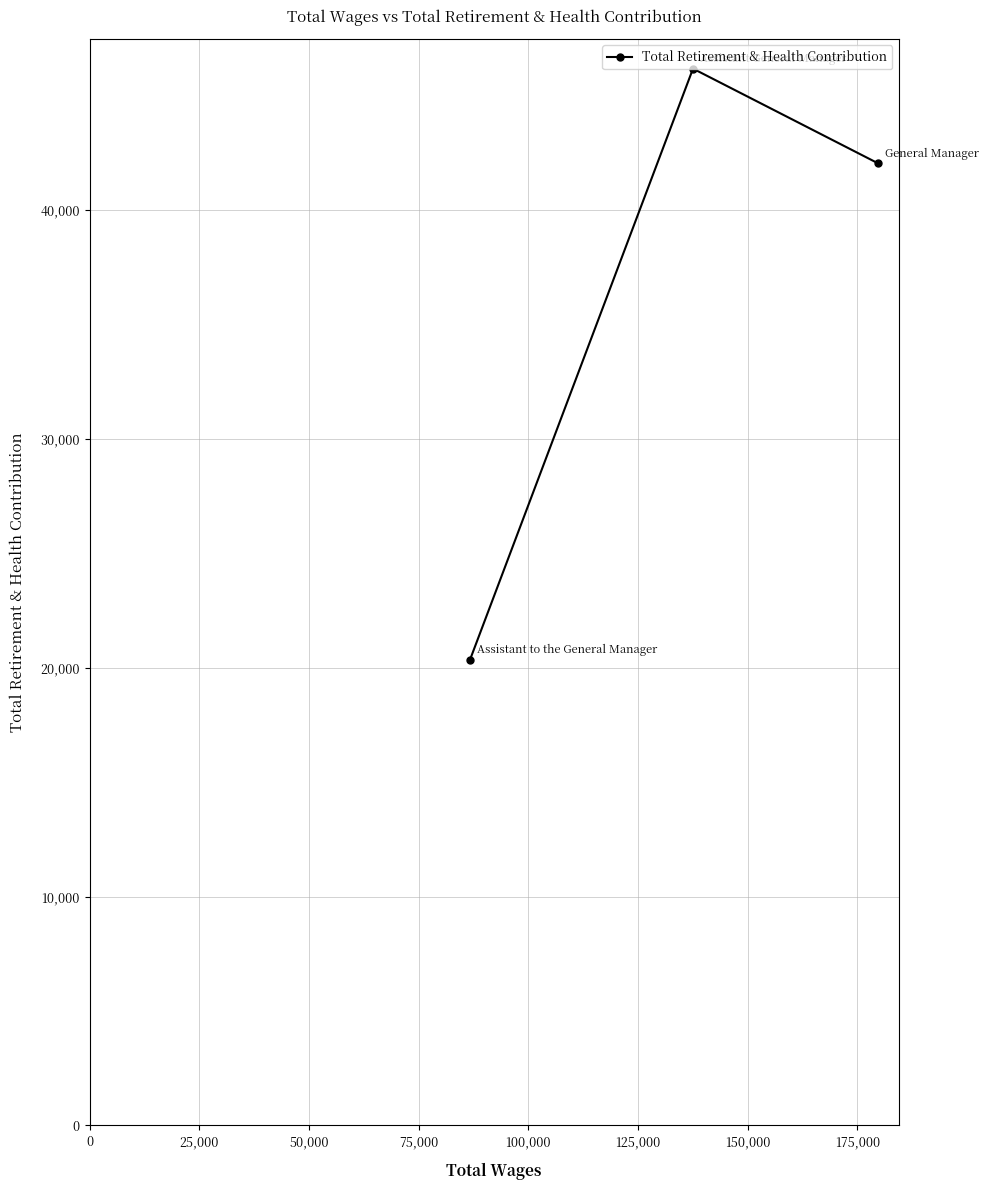

What is the minimum value shown in the chart?

20326